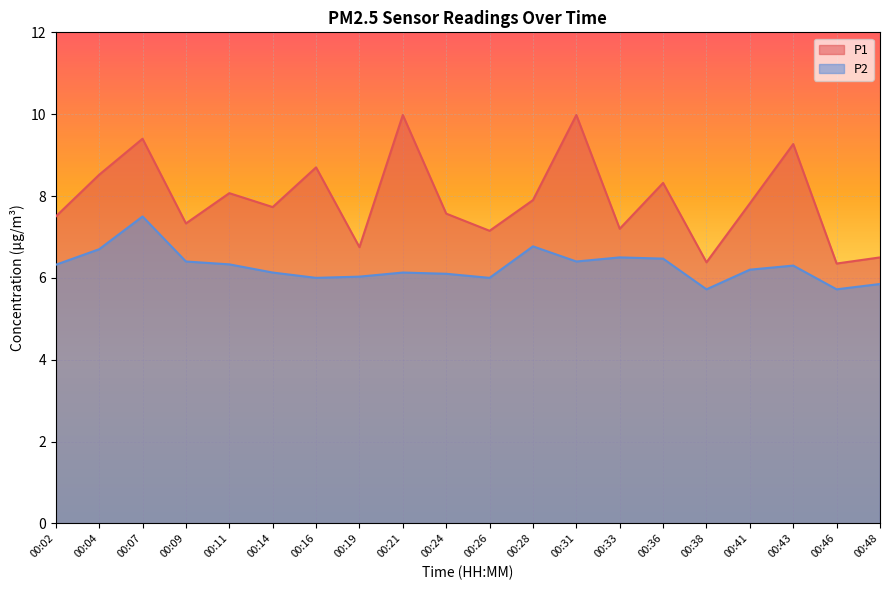

The P2 series shows 2.1 at 00:19. True or false?

False